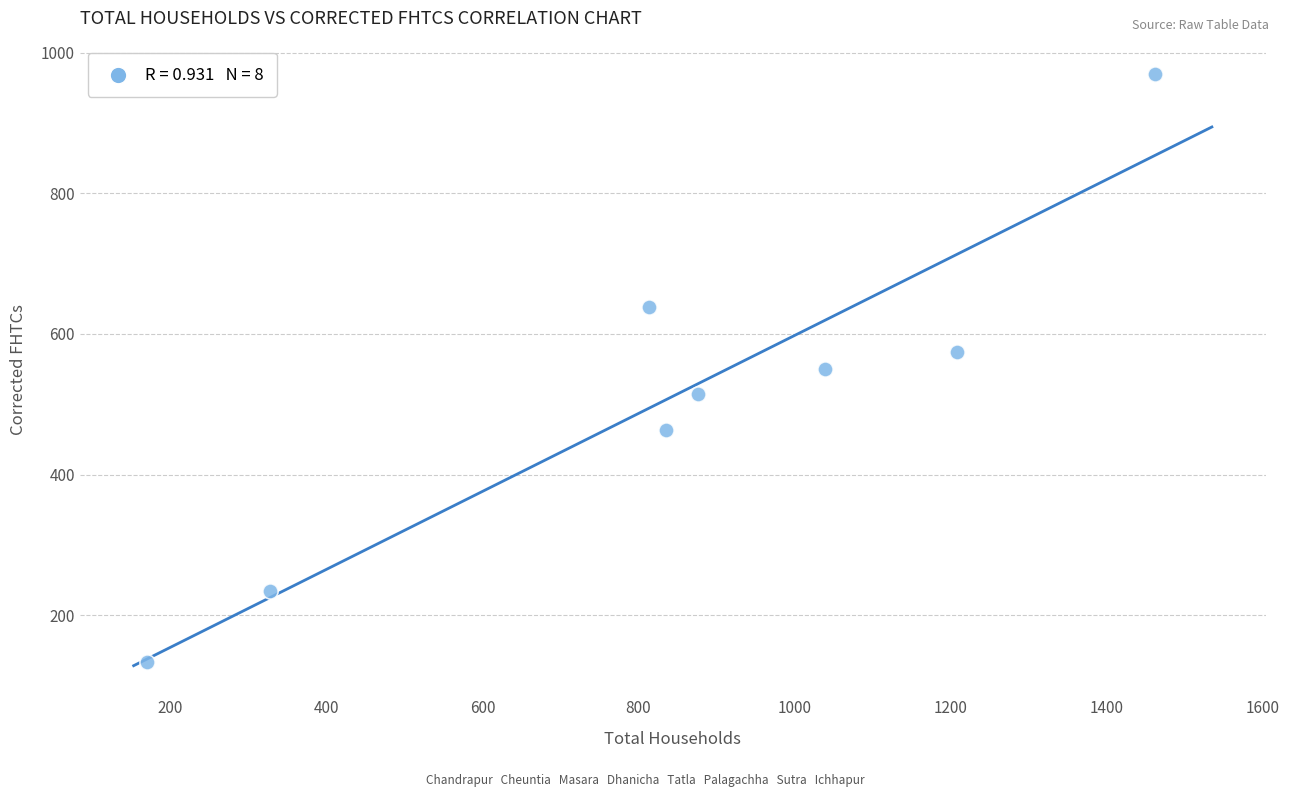

What is the average Y value?

510